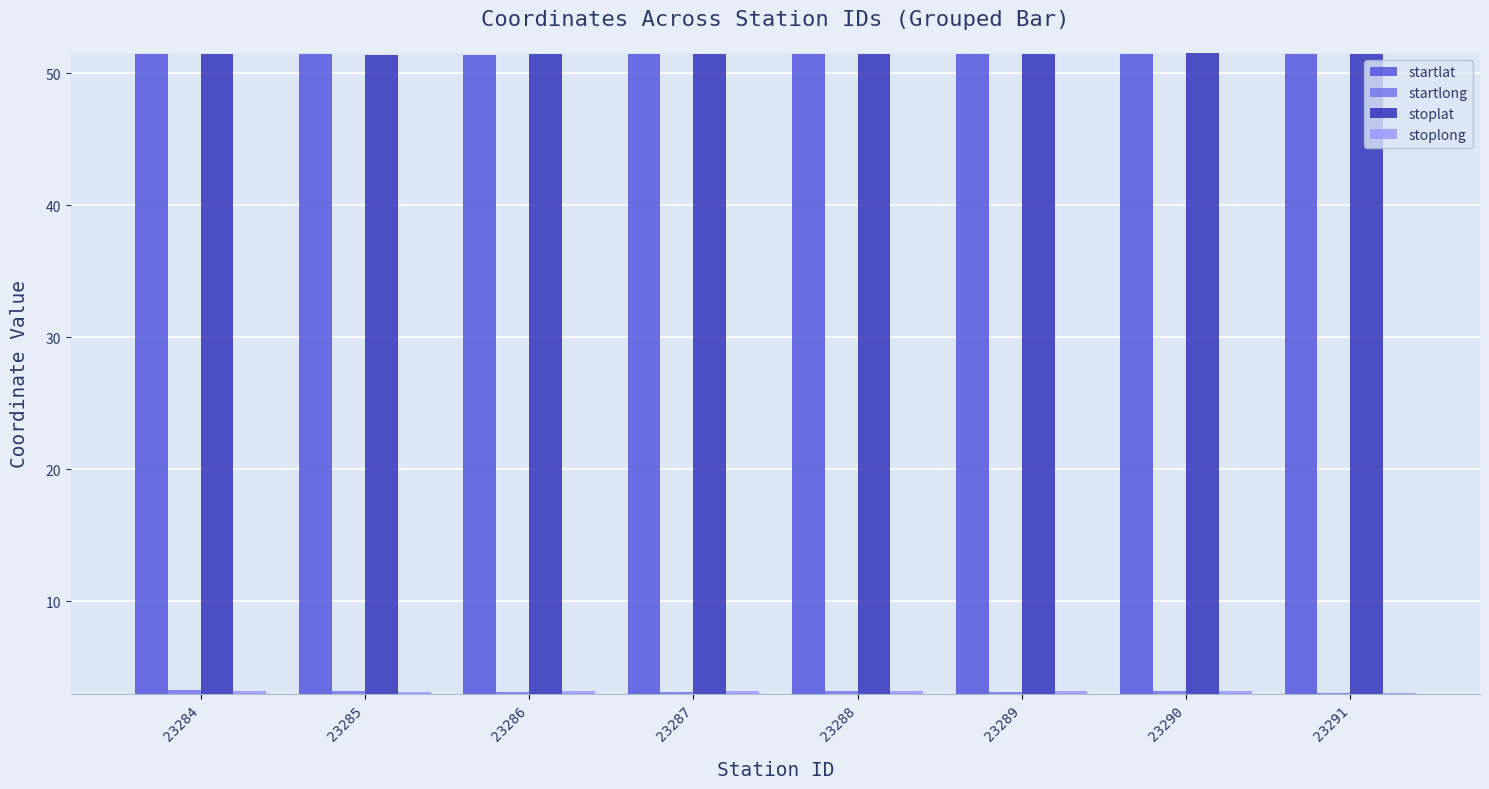

What is the minimum value for startlong?

3.0